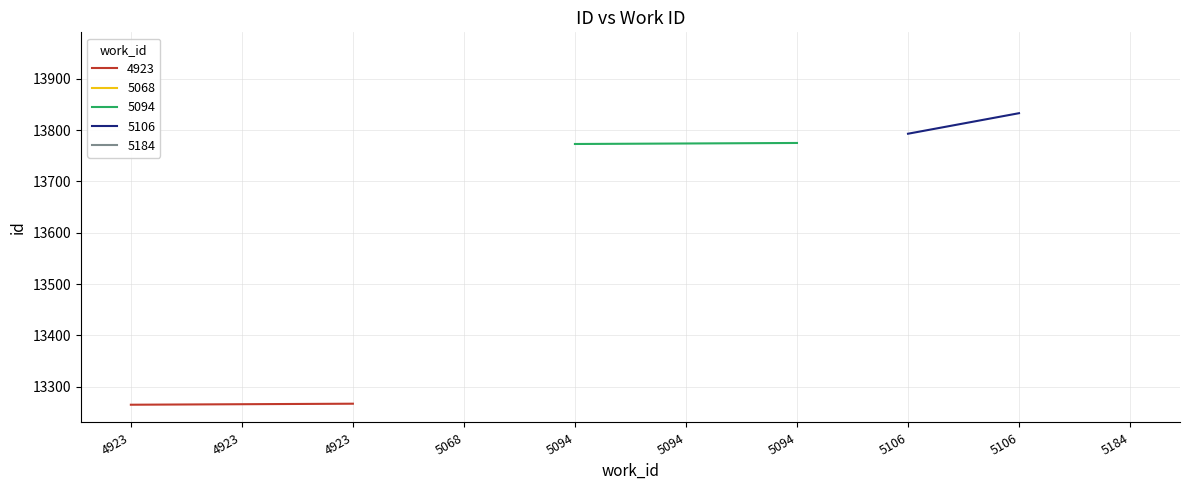

Which has a higher value, 5094 or 5106?

5106